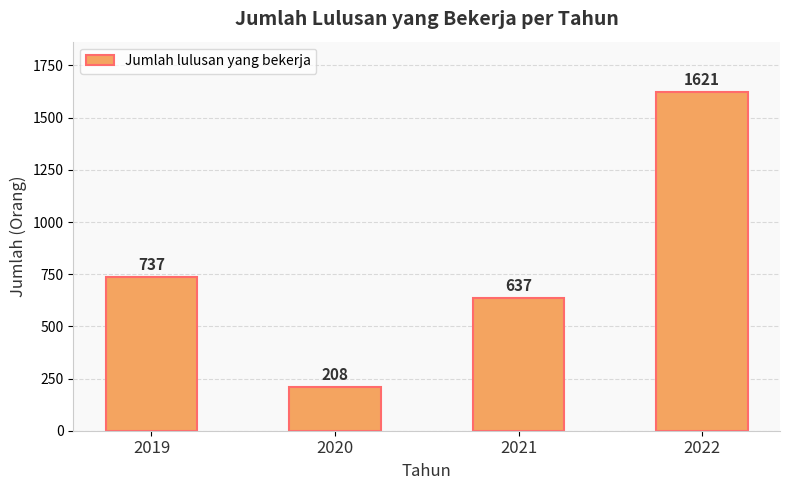

True or false: the data shows 637 at 2021.

True